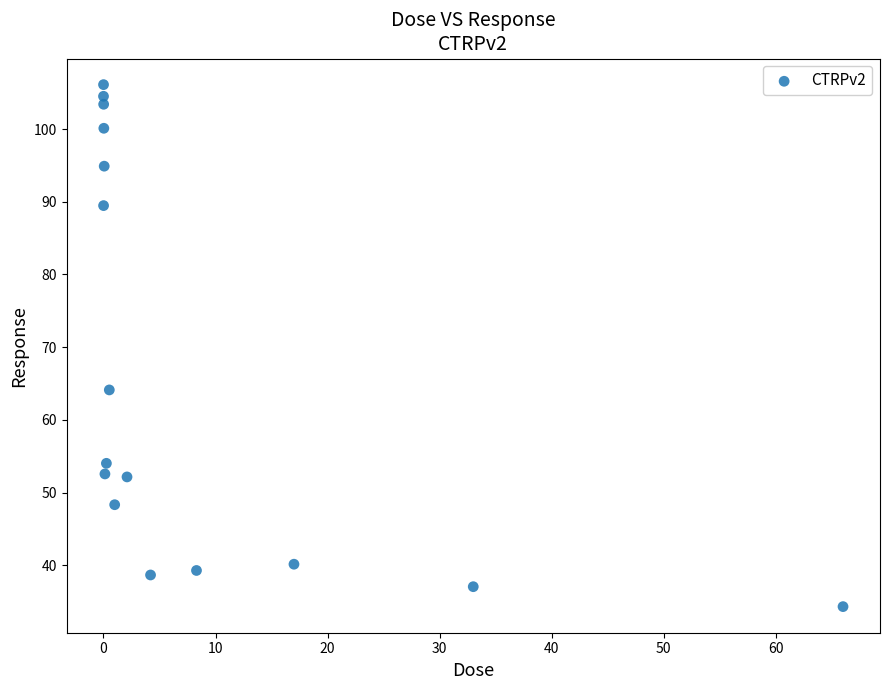

What Y value in the scatter plot is closest to 70?

64.1